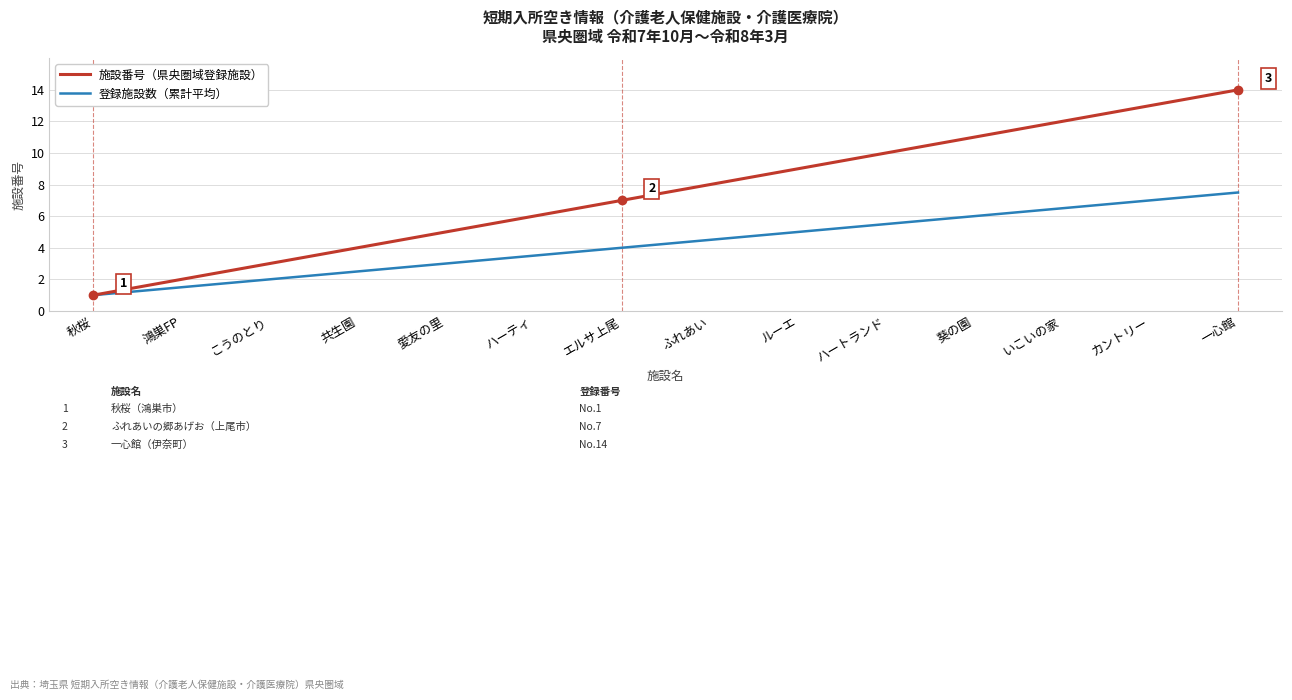

True or false: 登録施設数（累計平均） has a value of 4.0 at エルサ上尾.

True